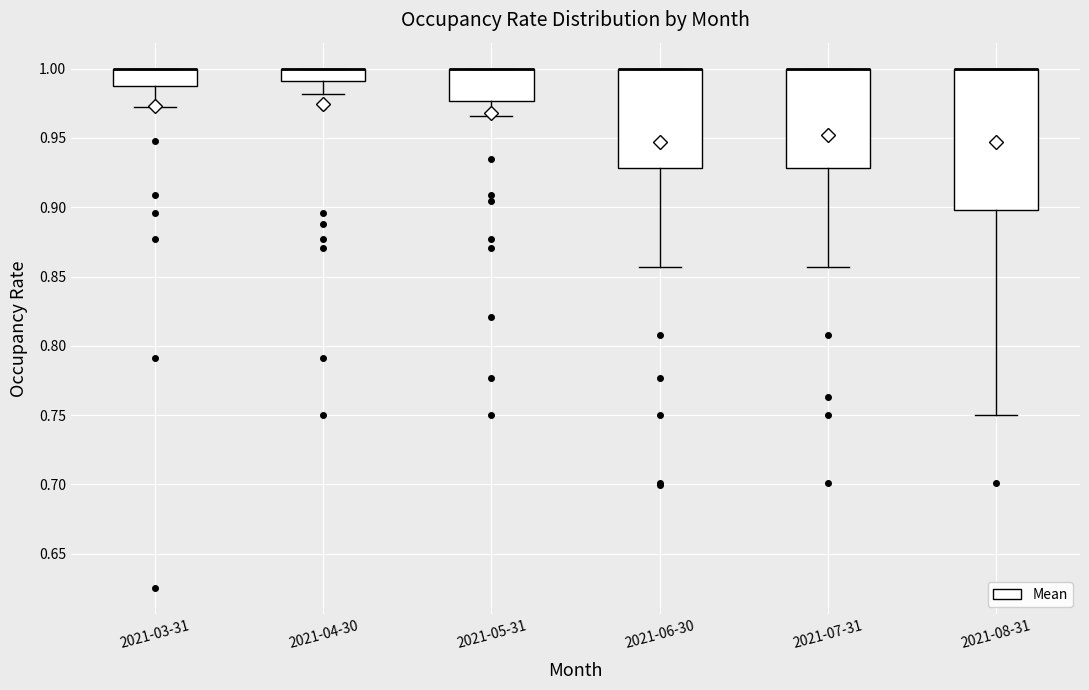

Reading left to right, transcribe this box plot: for each box, give where its median line is, the range the box spans, and where its two whiskers end, as read against the y-axis. The values are not printed on the chart, so give them approximately, as read against the axis.

2021-03-31: median 1.000 (drawn on the box's upper edge), box 0.990 to 1.000, whiskers 0.970 to 1.000
2021-04-30: median 1.000 (drawn on the box's upper edge), box 0.990 to 1.000, whiskers 0.980 to 1.000
2021-05-31: median 1.000 (drawn on the box's upper edge), box 0.975 to 1.000, whiskers 0.965 to 1.000
2021-06-30: median 1.000 (drawn on the box's upper edge), box 0.930 to 1.000, whiskers 0.855 to 1.000
2021-07-31: median 1.000 (drawn on the box's upper edge), box 0.930 to 1.000, whiskers 0.855 to 1.000
2021-08-31: median 1.000 (drawn on the box's upper edge), box 0.900 to 1.000, whiskers 0.750 to 1.000